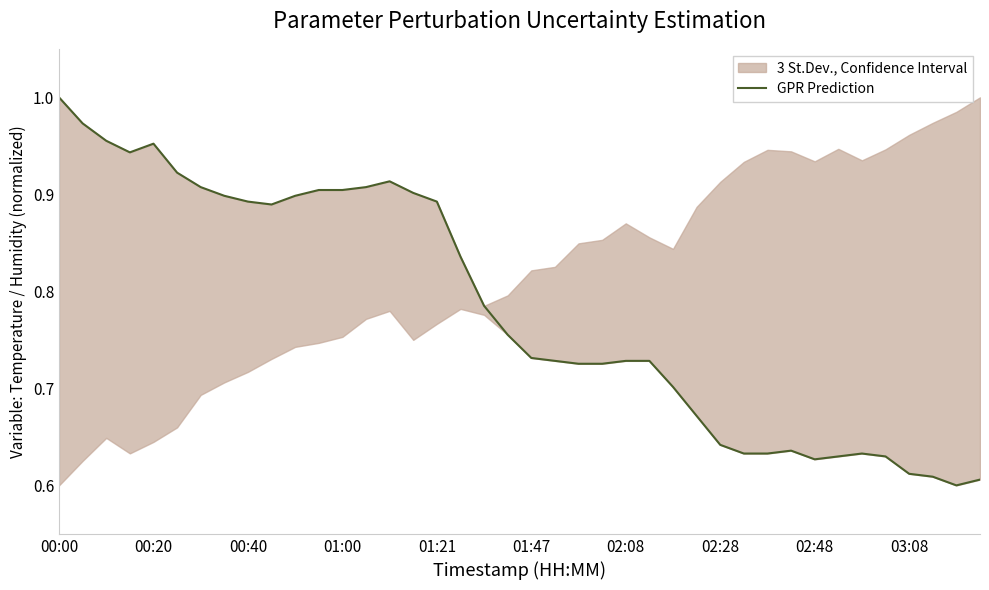

What is the change in value from 21 to 27?

-0.1